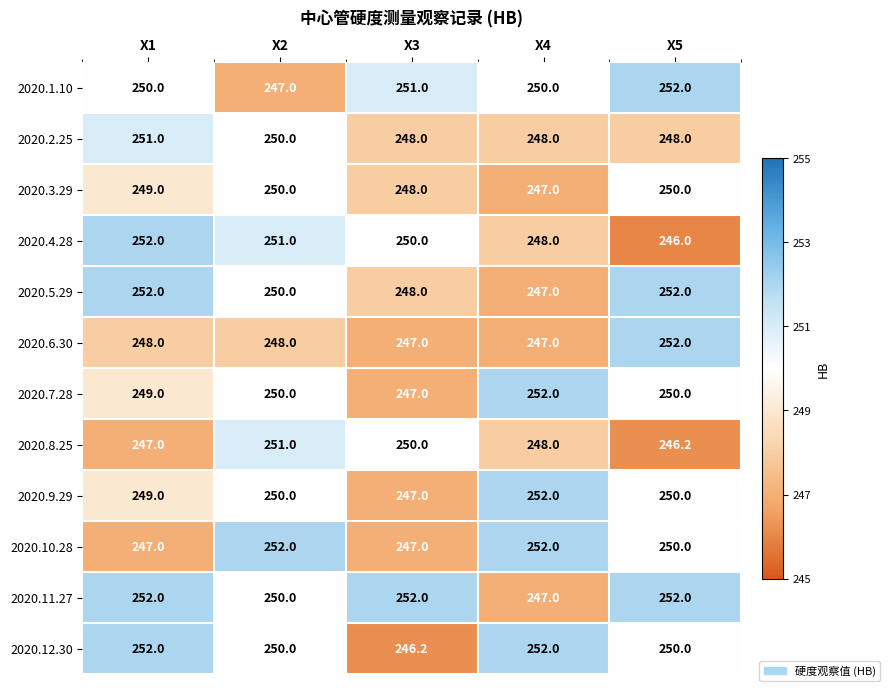

What is the difference between the maximum and second lowest values in the 2020.9.29 series?

3.0